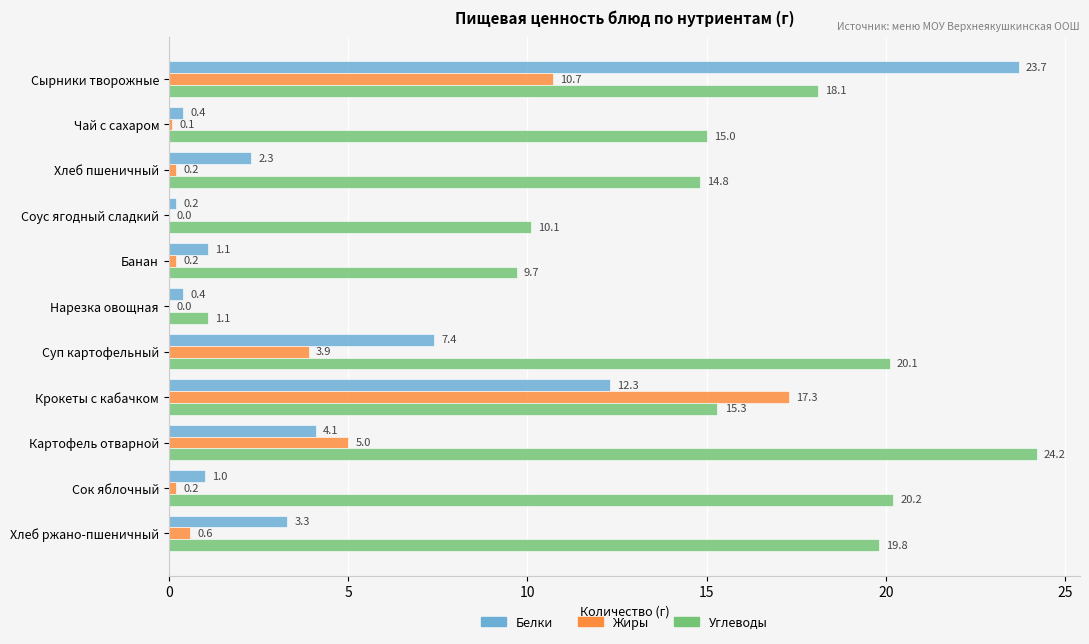

What is the sum of the Углеводы values at Сырники творожные and Соус ягодный сладкий?

28.2